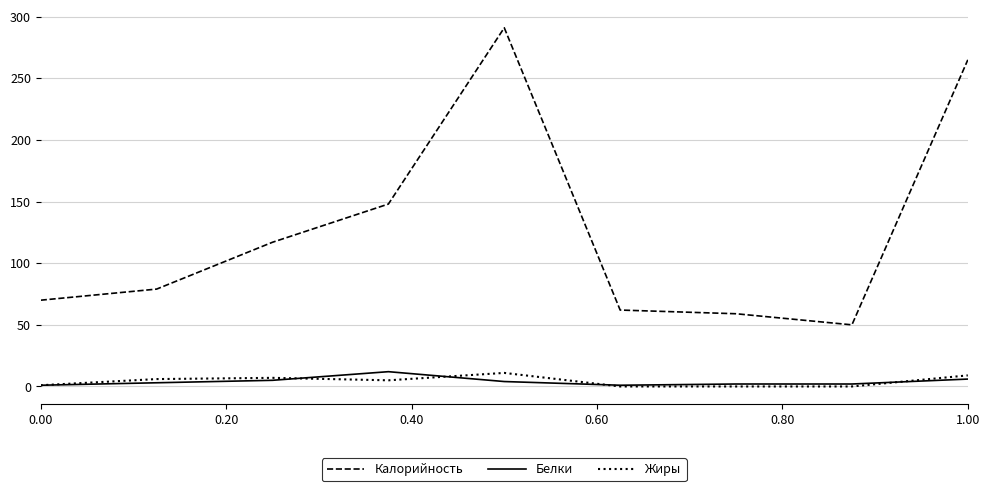

Which series has the widest spread of values?

Калорийность